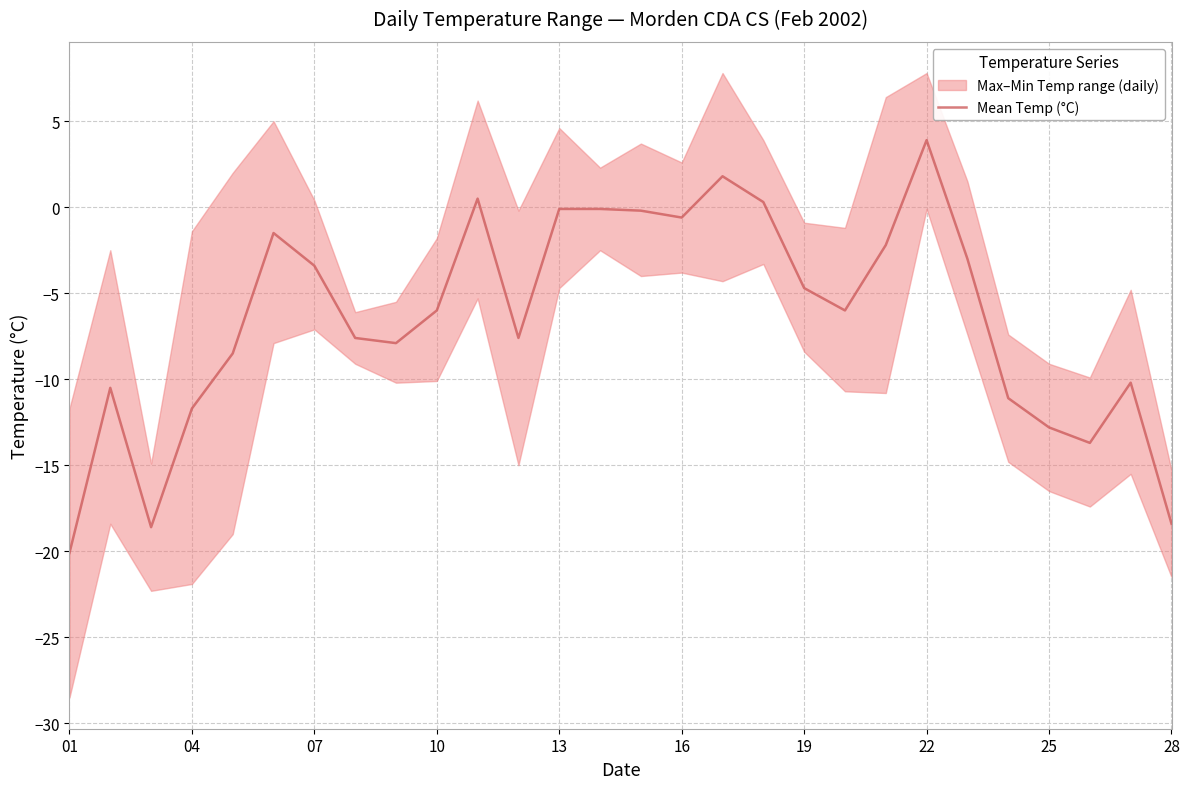

Which category has the highest value in the Mean Temp (°C) series?

22